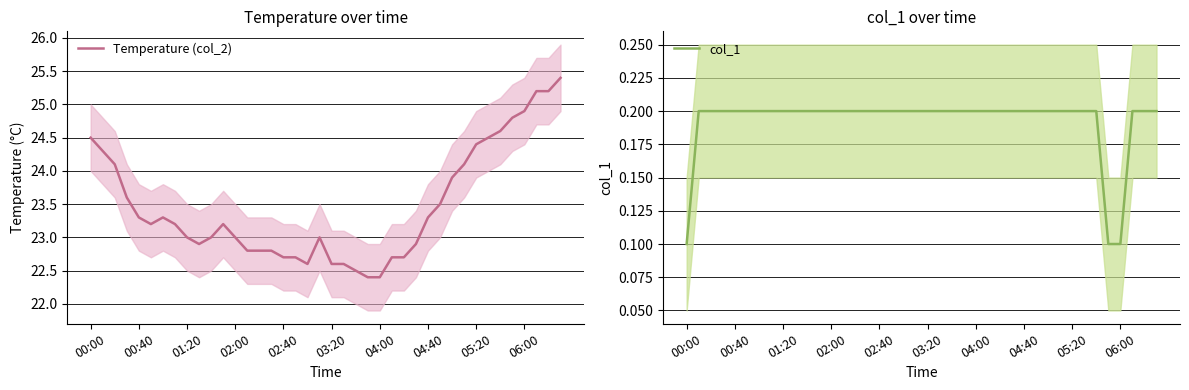

Count the number of data series in this chart.

2